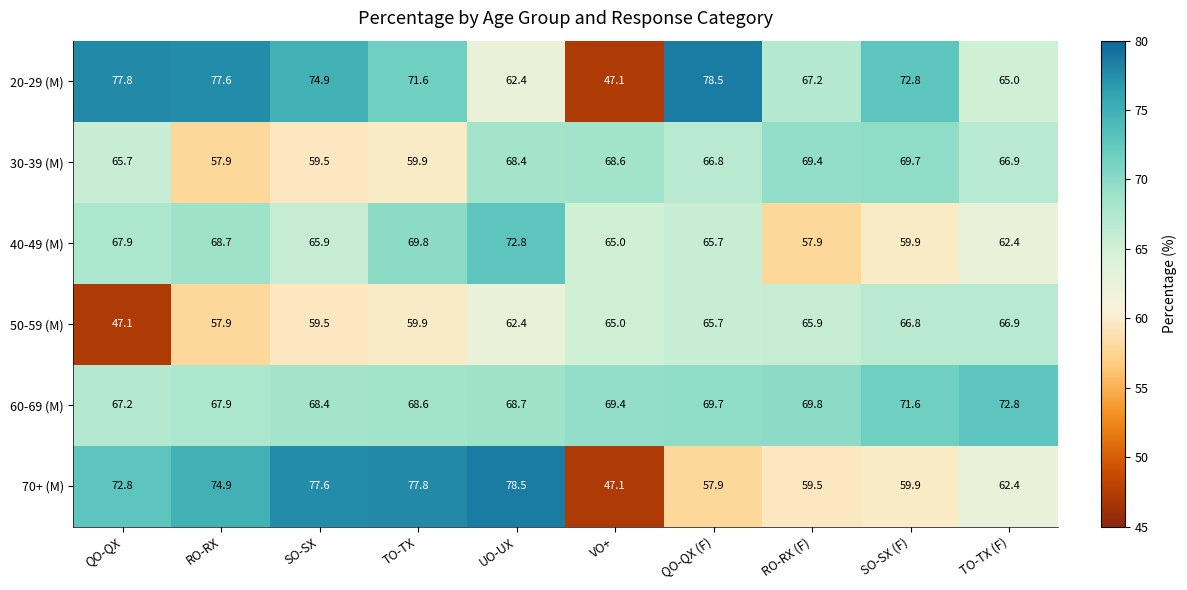

At how many categories does at least one series exceed 72?

8